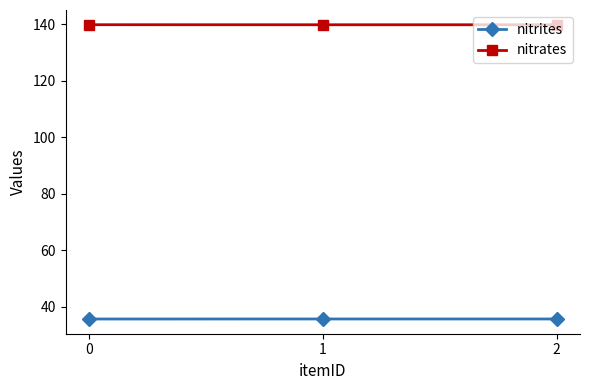

Which series has the largest total across all categories?

nitrates